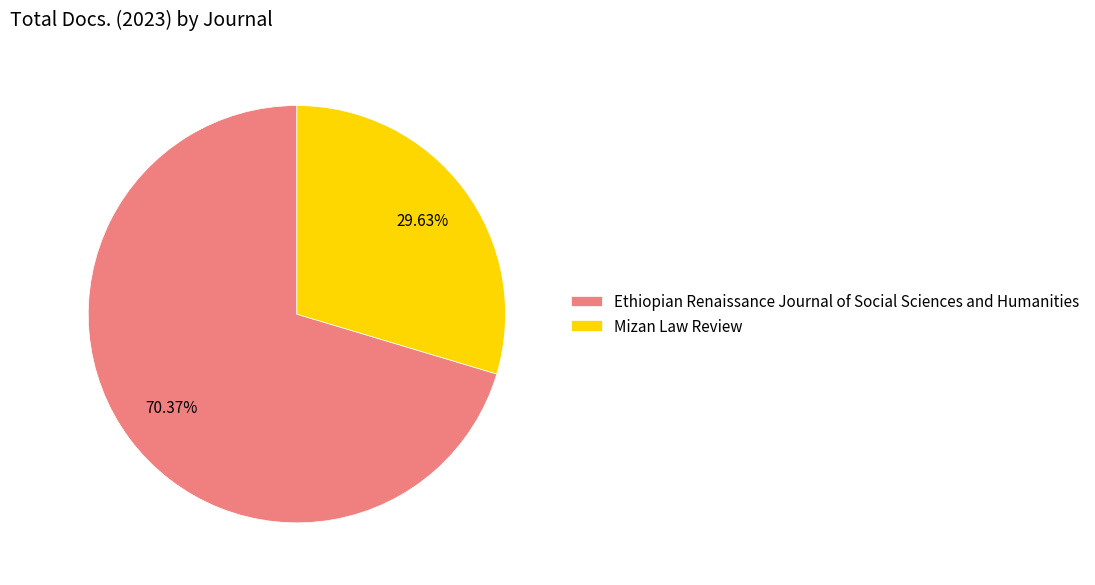

True or false: Ethiopian Renaissance Journal of Social Sciences and Humanities accounts for 62% of the total.

False